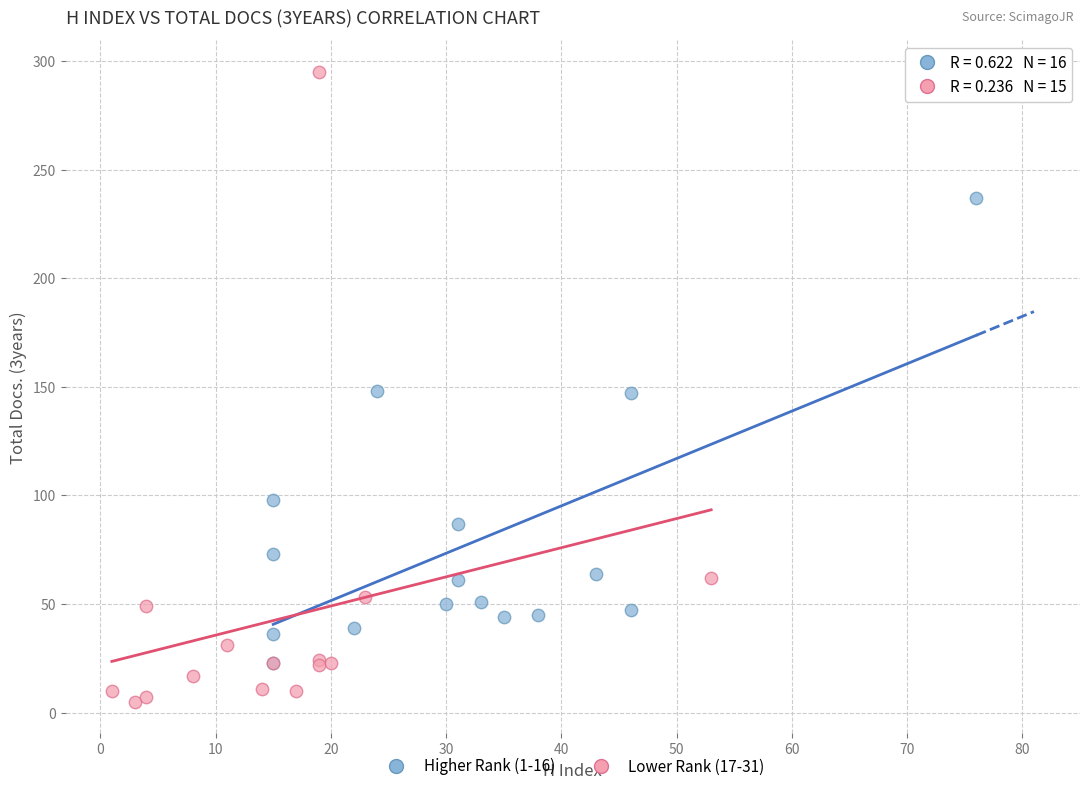

What are all the series names shown in the legend?

Higher Rank (1-16), Lower Rank (17-31)